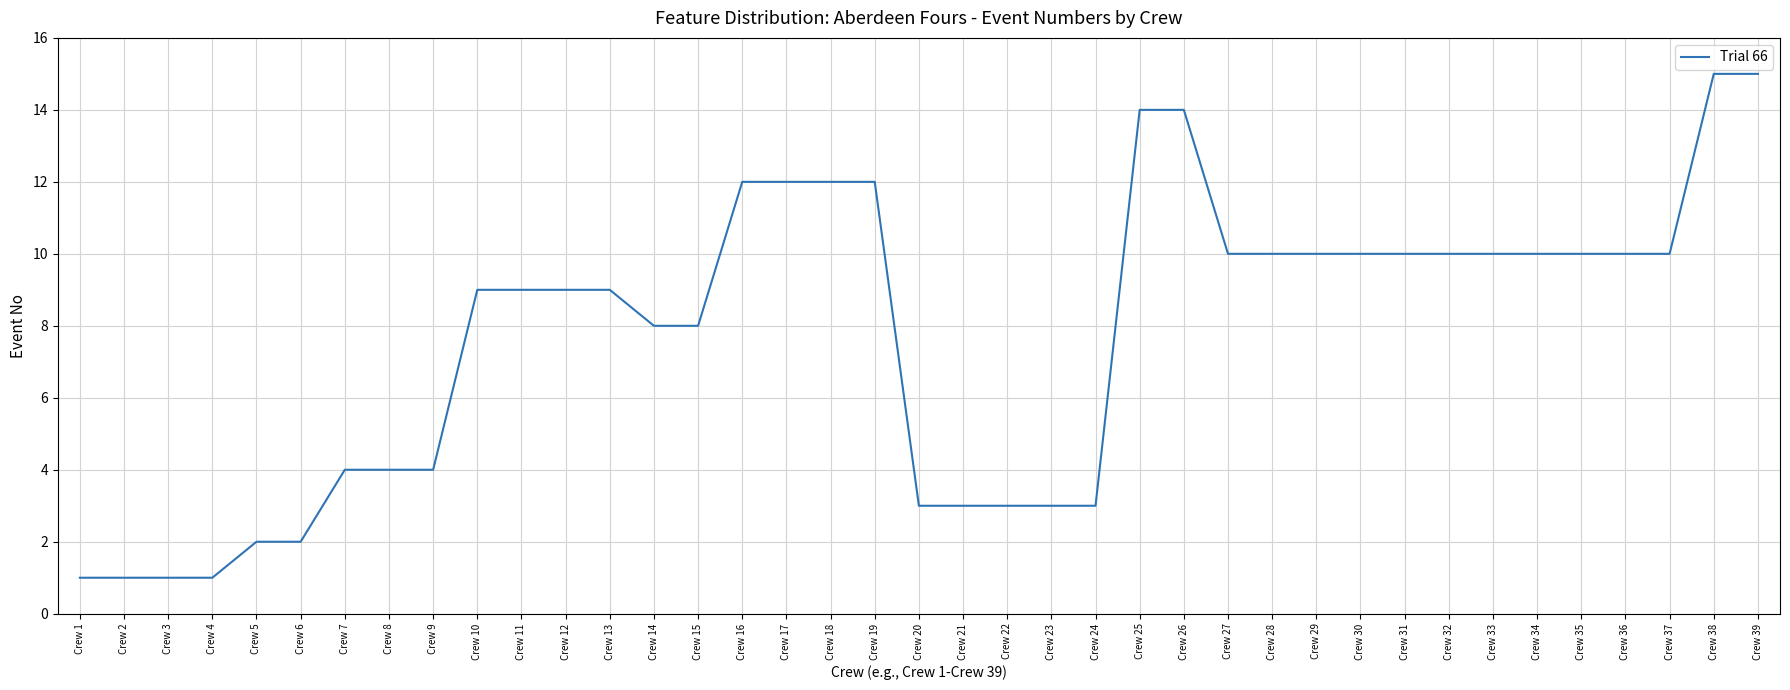

What is the difference between the maximum and minimum values?

14